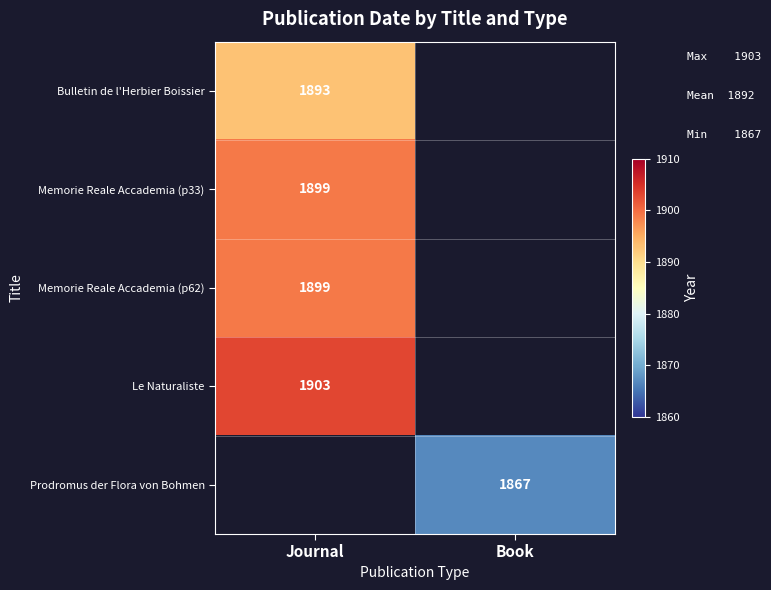

The value of Prodromus der Flora von Bohmen at Book is 3137. True or false?

False